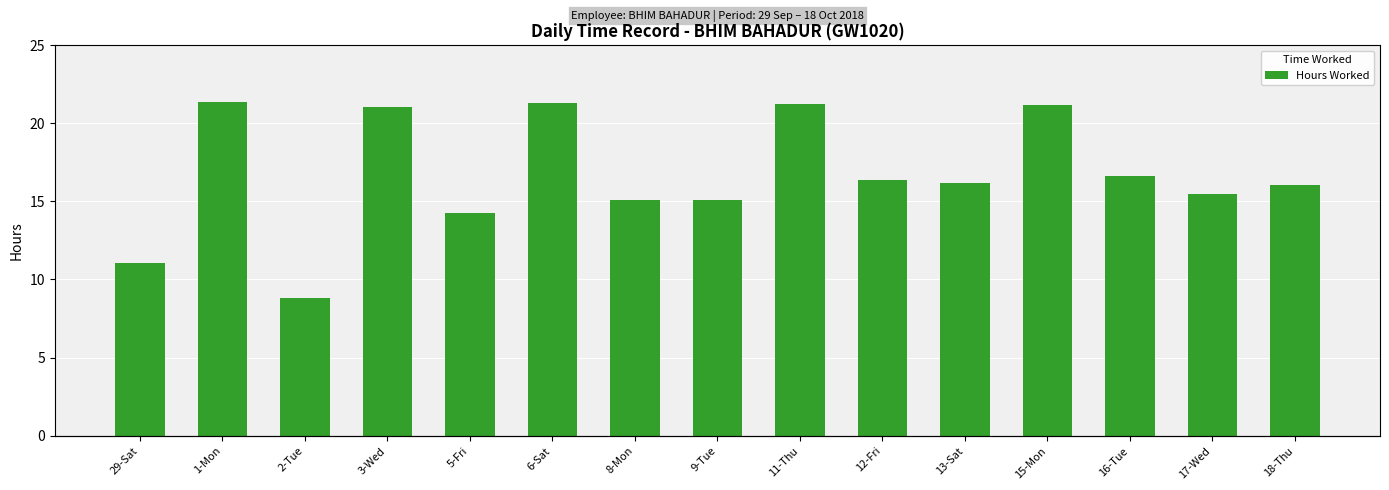

Between 3-Wed and 6-Sat, which is larger?

6-Sat